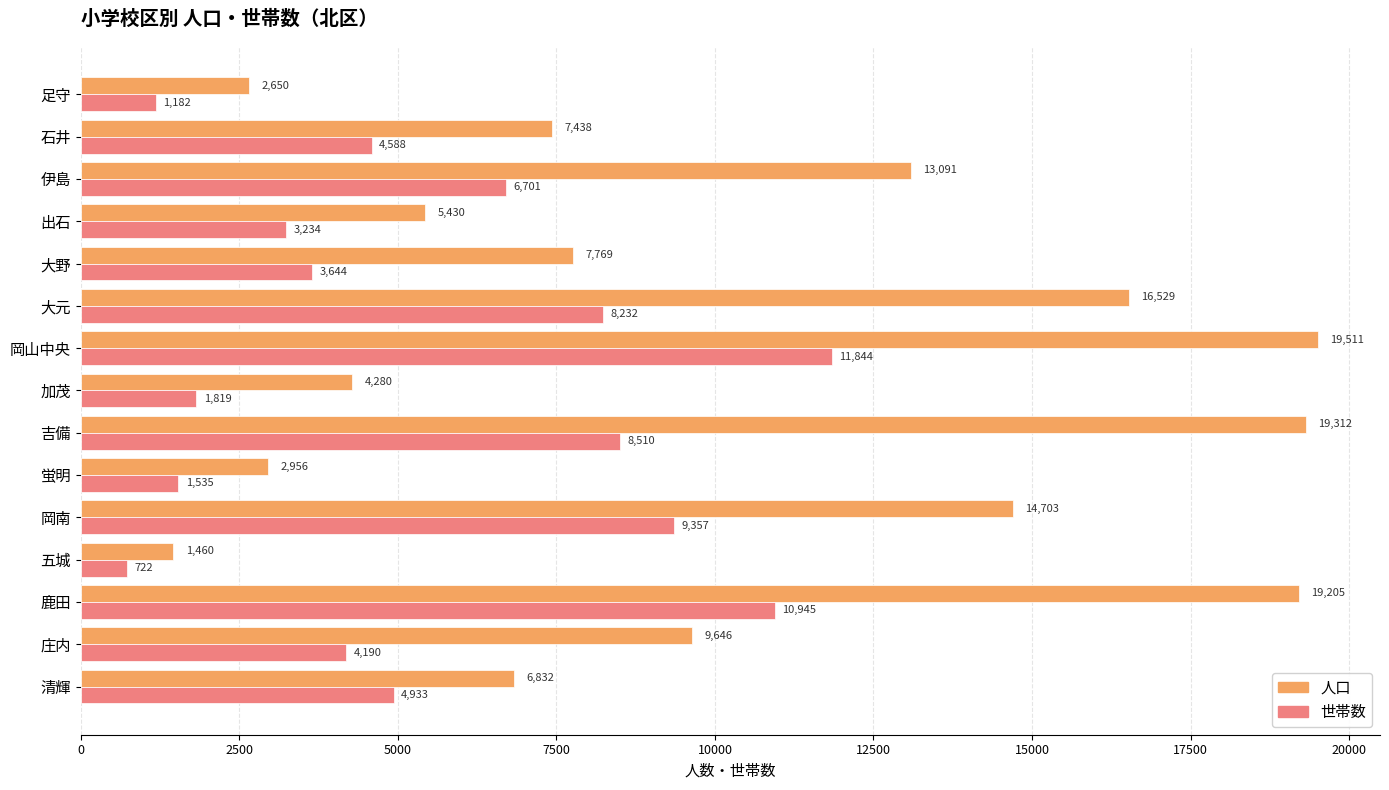

What is the difference between the highest and lowest values at 庄内?

5456